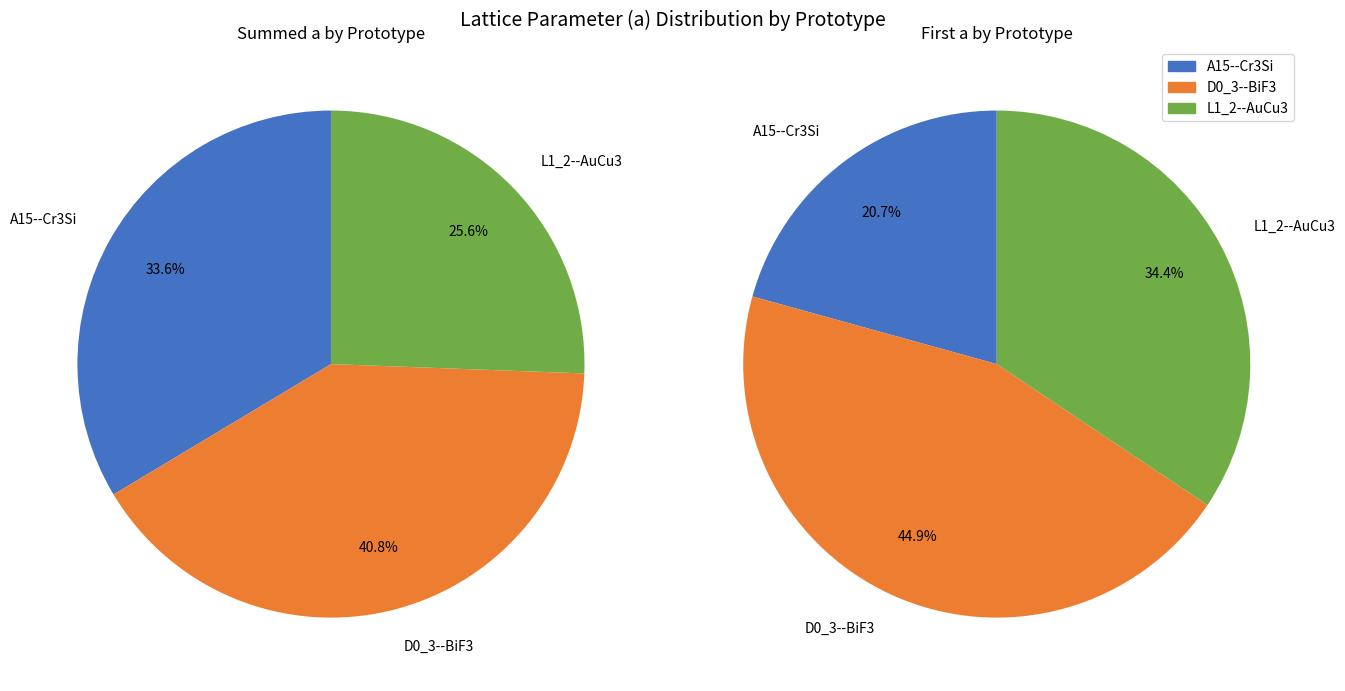

Is the sum of L1_2--AuCu3 and A15--Cr3Si greater than half?

Yes